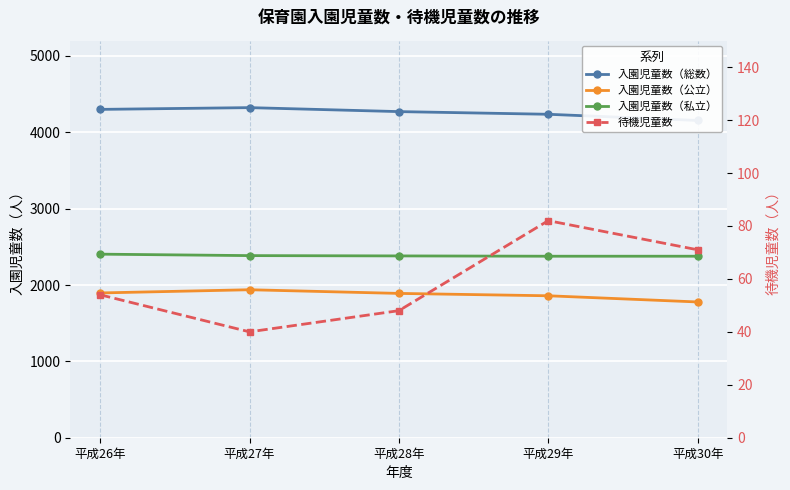

What is the total value across all series at 平成28年?

8590